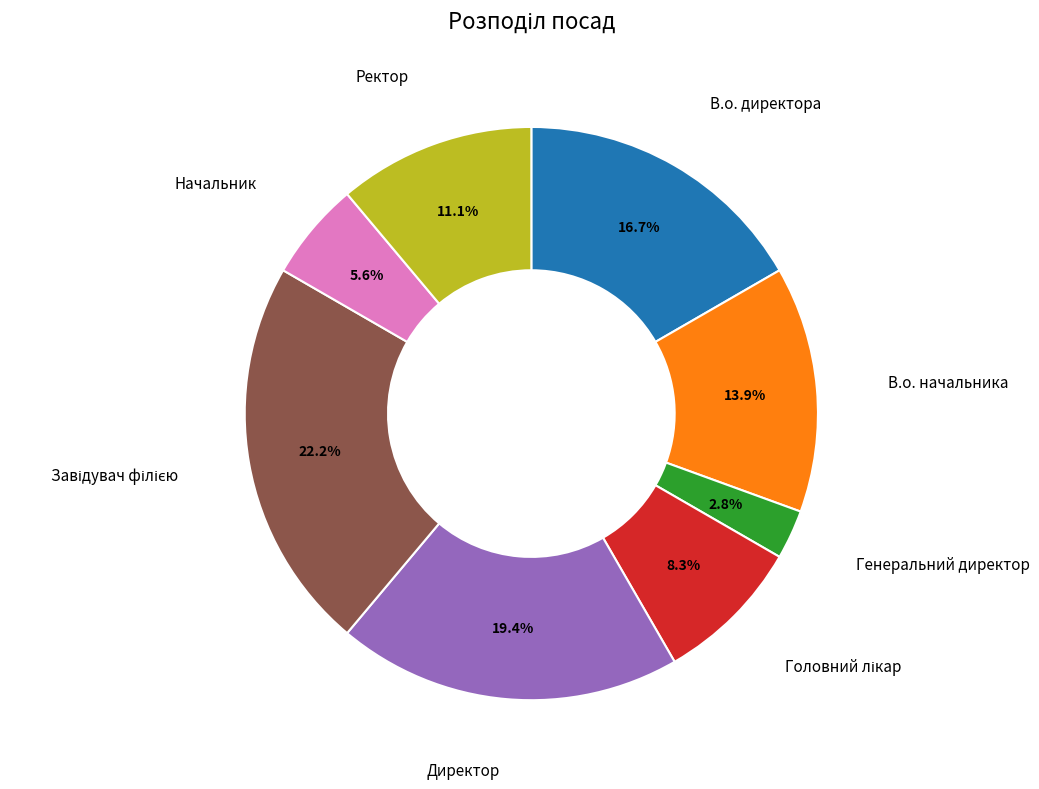

True or false: В.о. начальника accounts for 8% of the total.

False